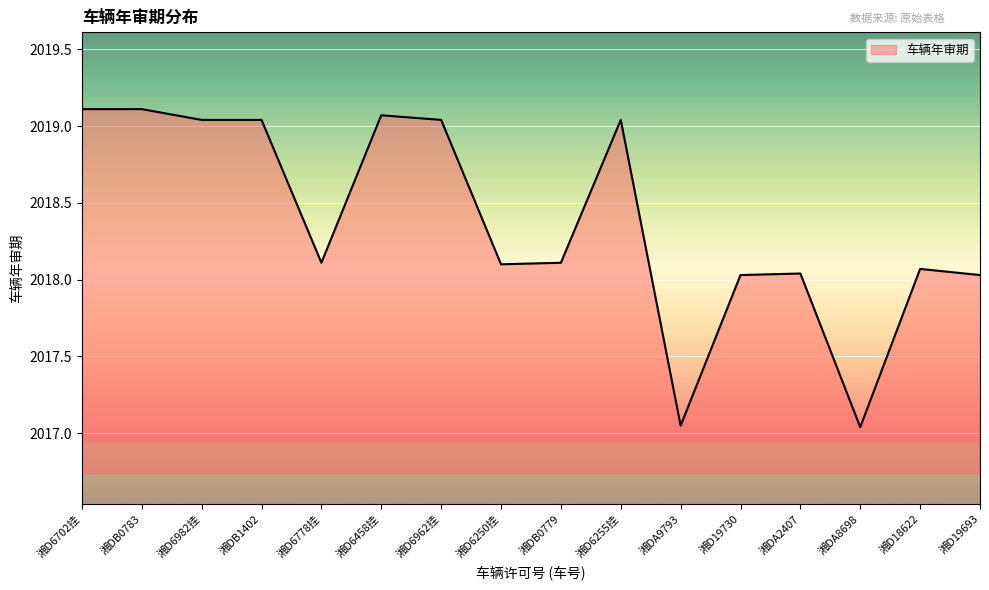

What position from the left is 湘D6778挂?

5